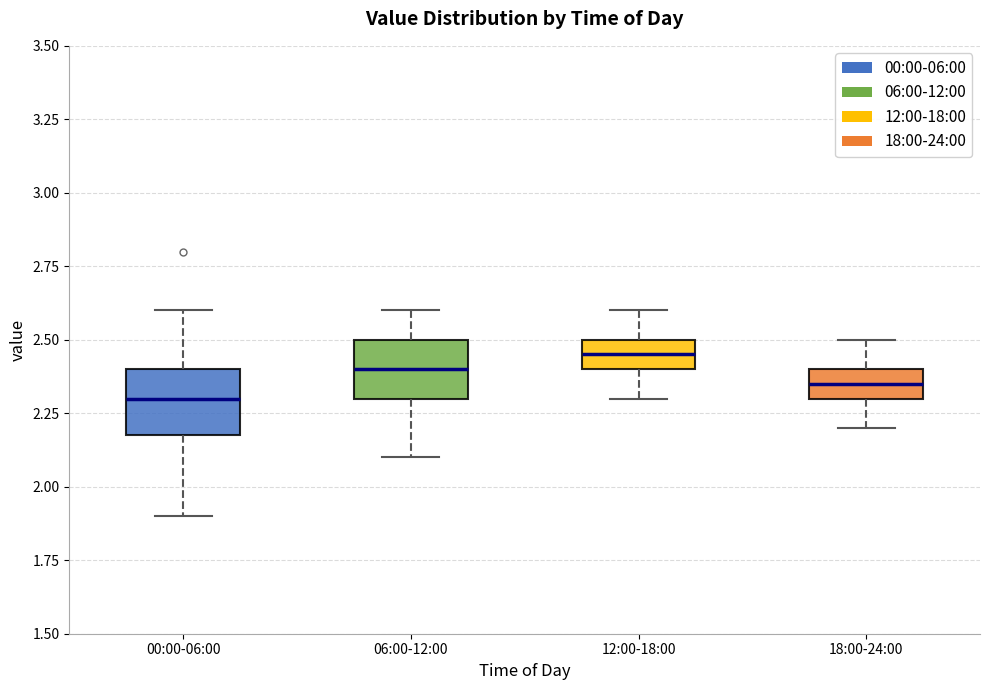

Reading left to right, read every box against the y-axis: the position of its median line, the range the box covers, and the ends of its whiskers. The values are not printed on the chart, so give them approximately, as read against the axis.

00:00-06:00: median 2.30, box 2.20 to 2.40, whiskers 1.90 to 2.60
06:00-12:00: median 2.40, box 2.30 to 2.50, whiskers 2.10 to 2.60
12:00-18:00: median 2.45, box 2.40 to 2.50, whiskers 2.30 to 2.60
18:00-24:00: median 2.35, box 2.30 to 2.40, whiskers 2.20 to 2.50